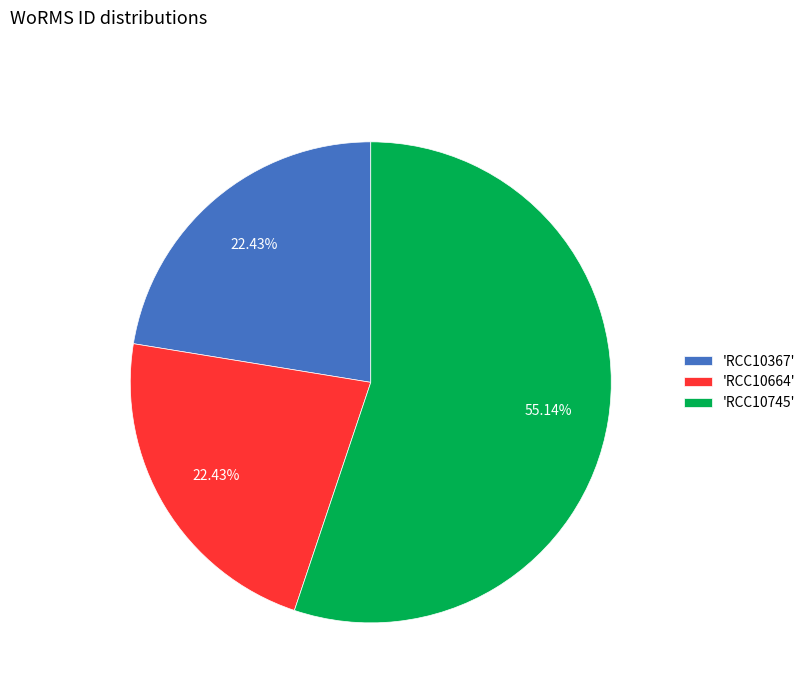

Count the number of slices in the pie.

3